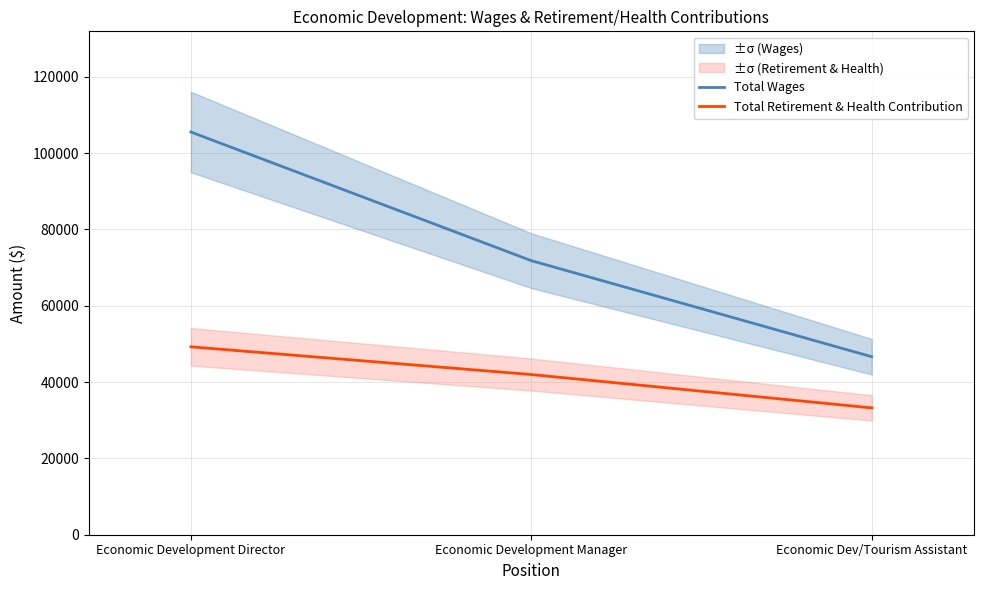

Which label corresponds to the smallest value in the chart?

Economic Dev/Tourism Assistant